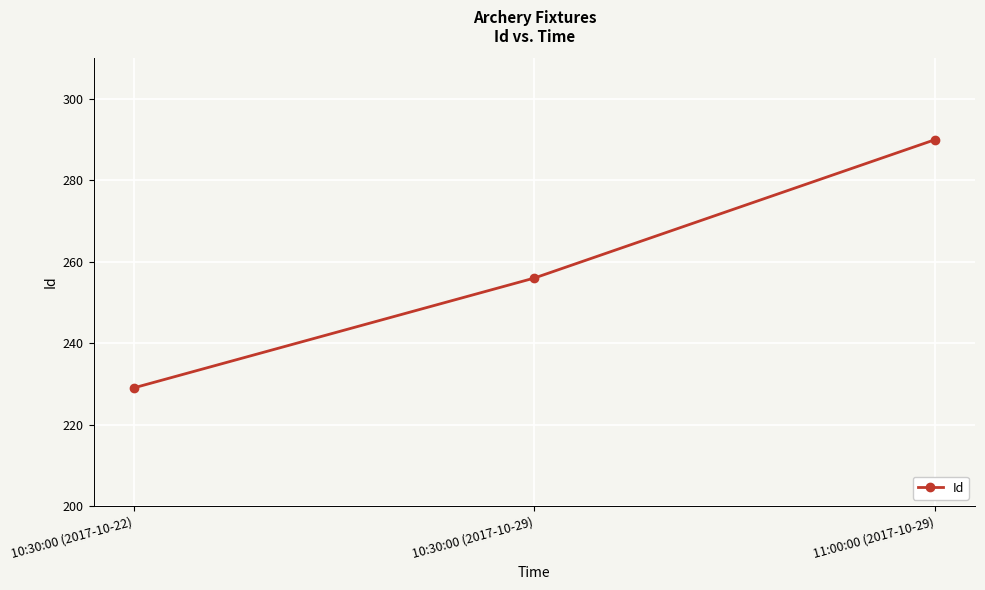

Reading left to right, list all the values displayed in this chart.

10:30:00 (2017-10-22)=229	10:30:00 (2017-10-29)=256	11:00:00 (2017-10-29)=290